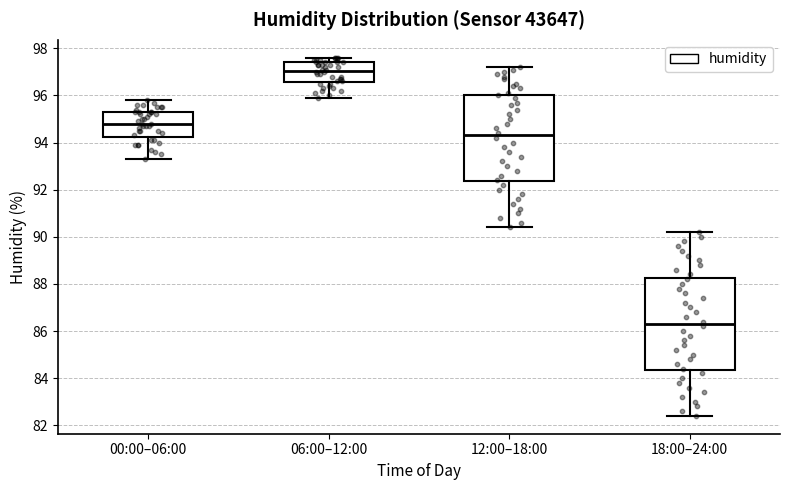

Where is the lower edge of the box for 06:00–12:00 on the y-axis? The values are not printed on the chart, so give them approximately, as read against the axis.

96.6